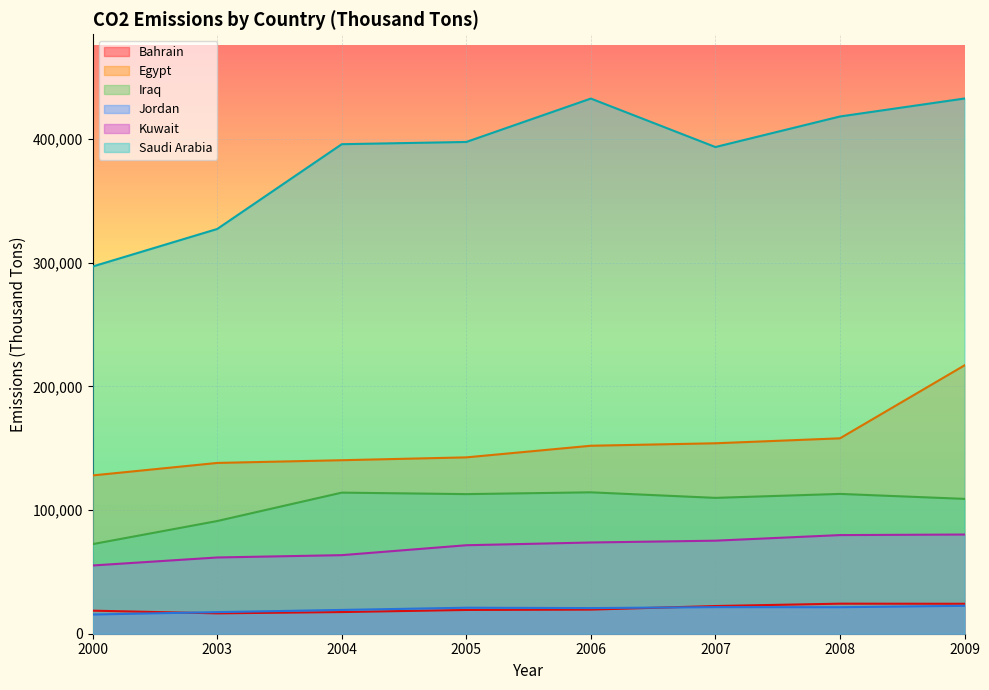

Count the number of data series in this chart.

6